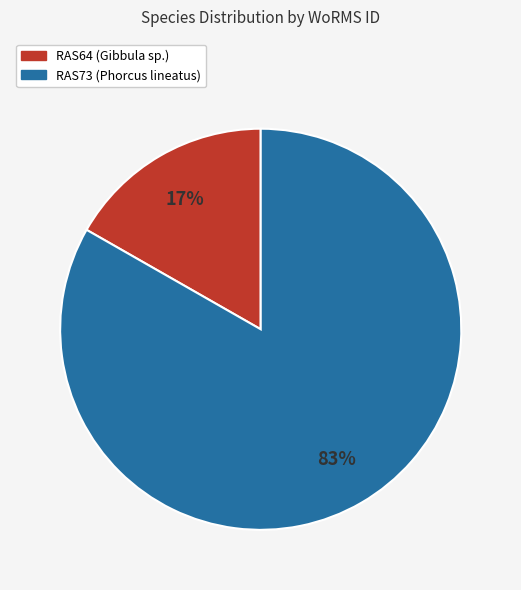

Between RAS73 (Phorcus lineatus) and RAS64 (Gibbula sp.), which is larger?

RAS73 (Phorcus lineatus)